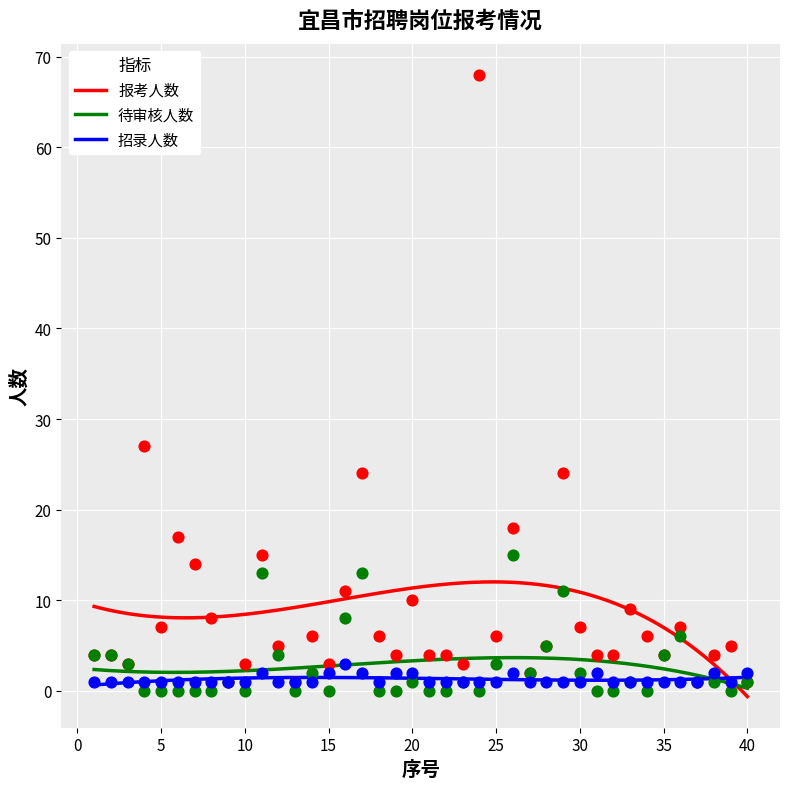

What is the total value across all series at 13?

2